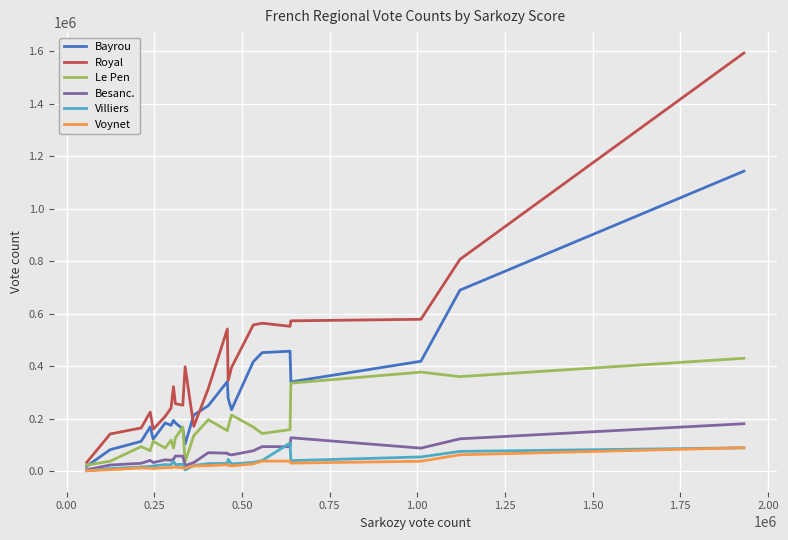

How many lines are shown in the chart?

6